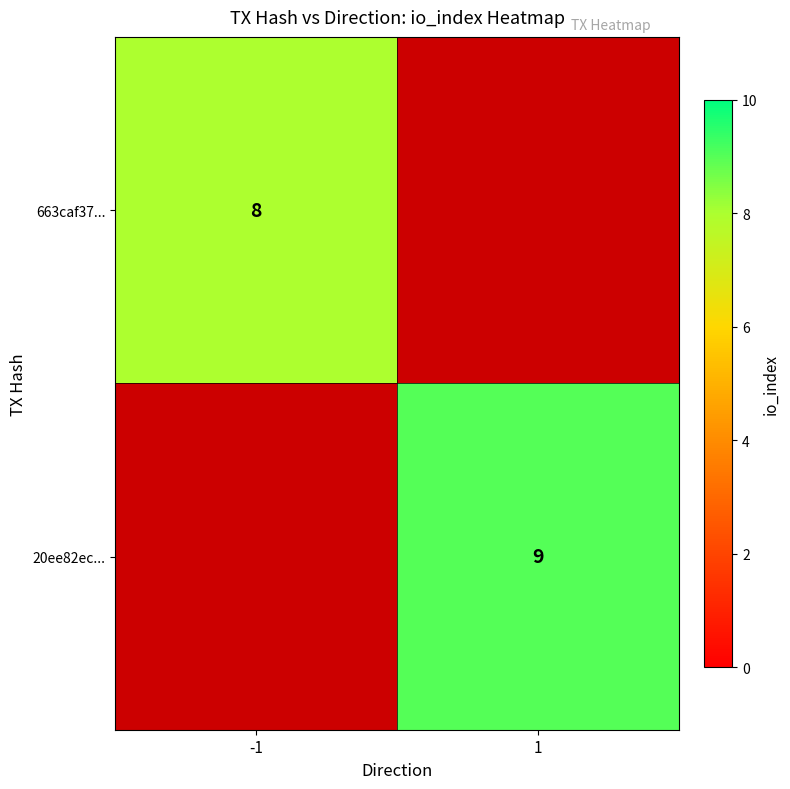

The value of 663caf37... at -1 is 3. True or false?

False